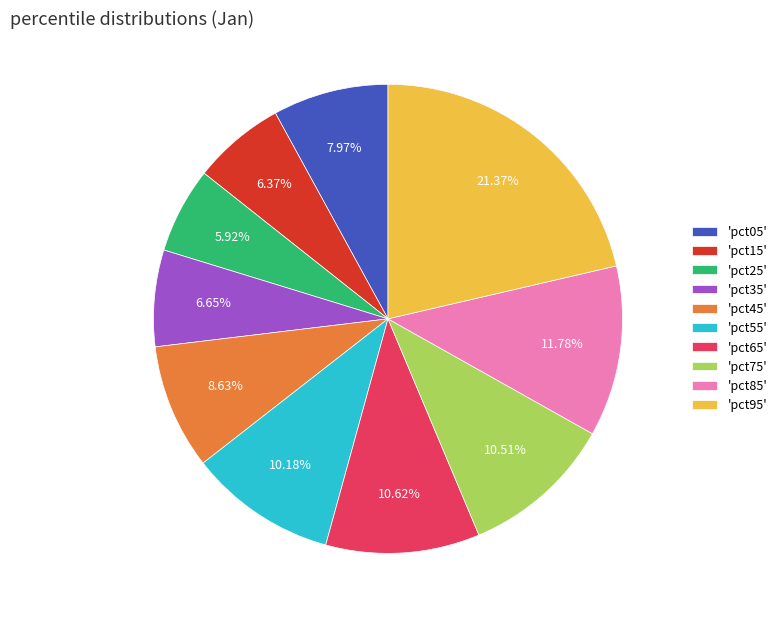

How many slices are in this pie chart?

10